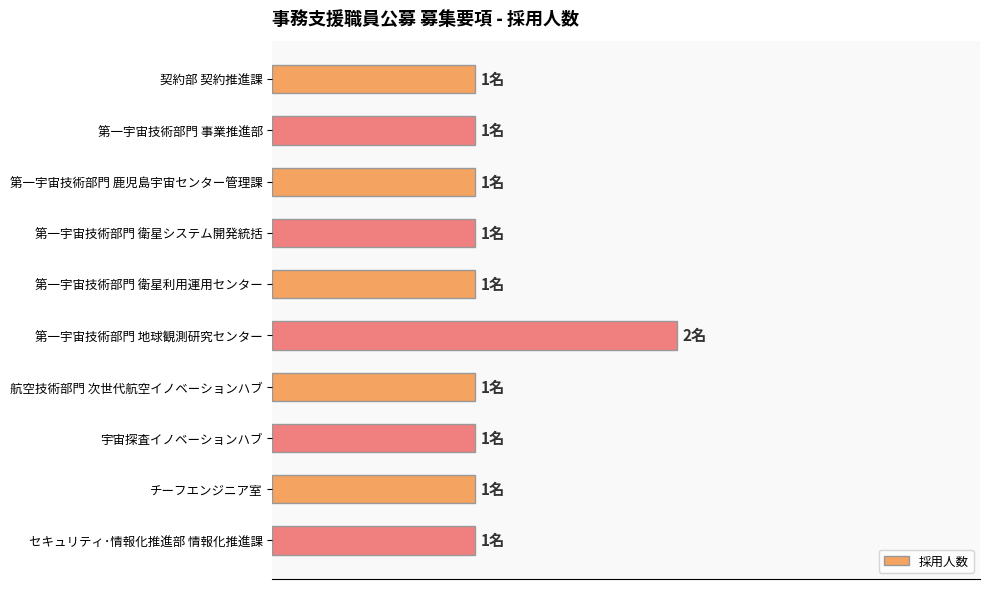

What is the minimum value shown in the chart?

1